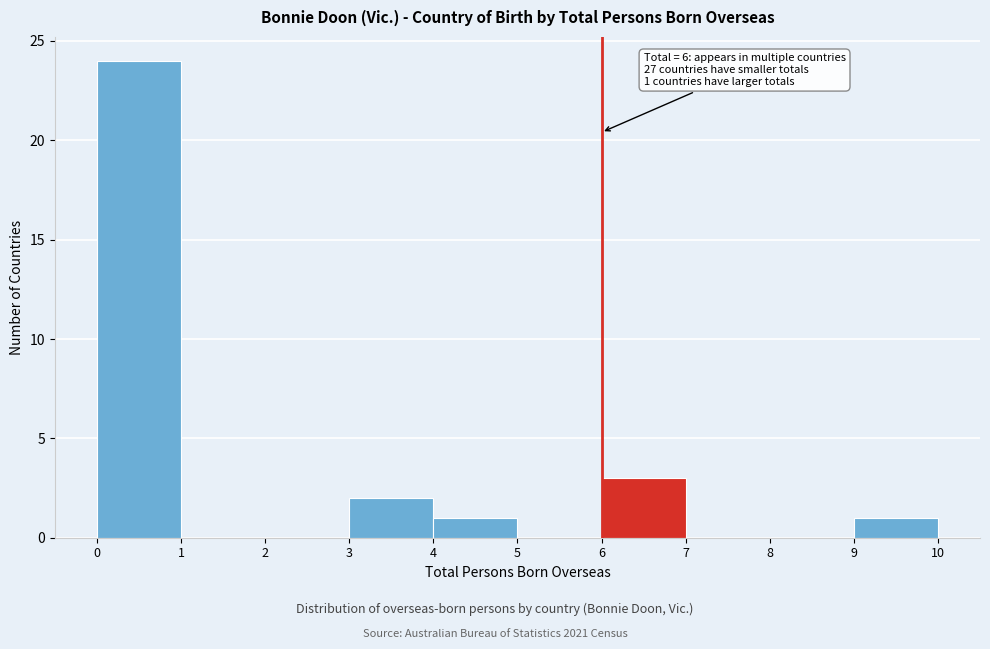

Over which range of the x-axis is the bar tallest?

0 to 1